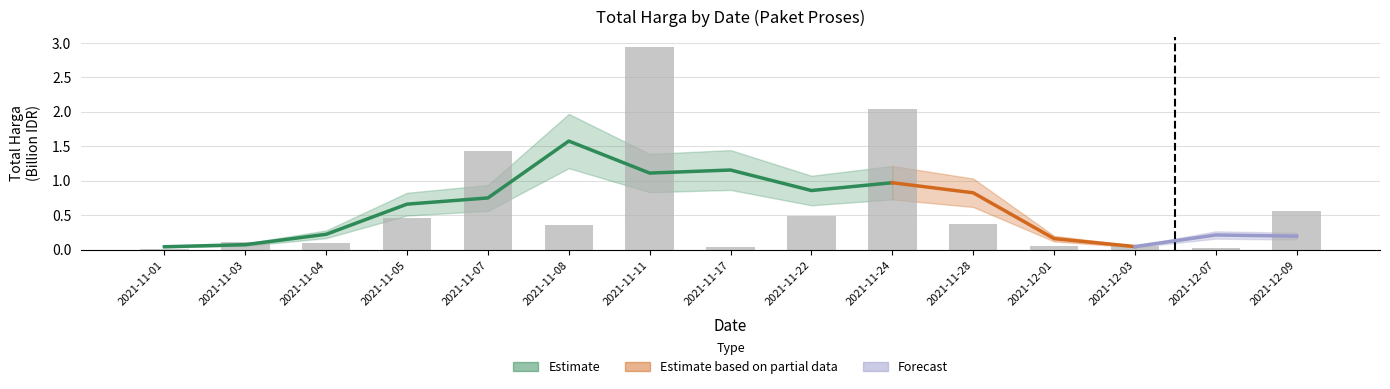

What is the difference between the maximum and minimum values?

2.9